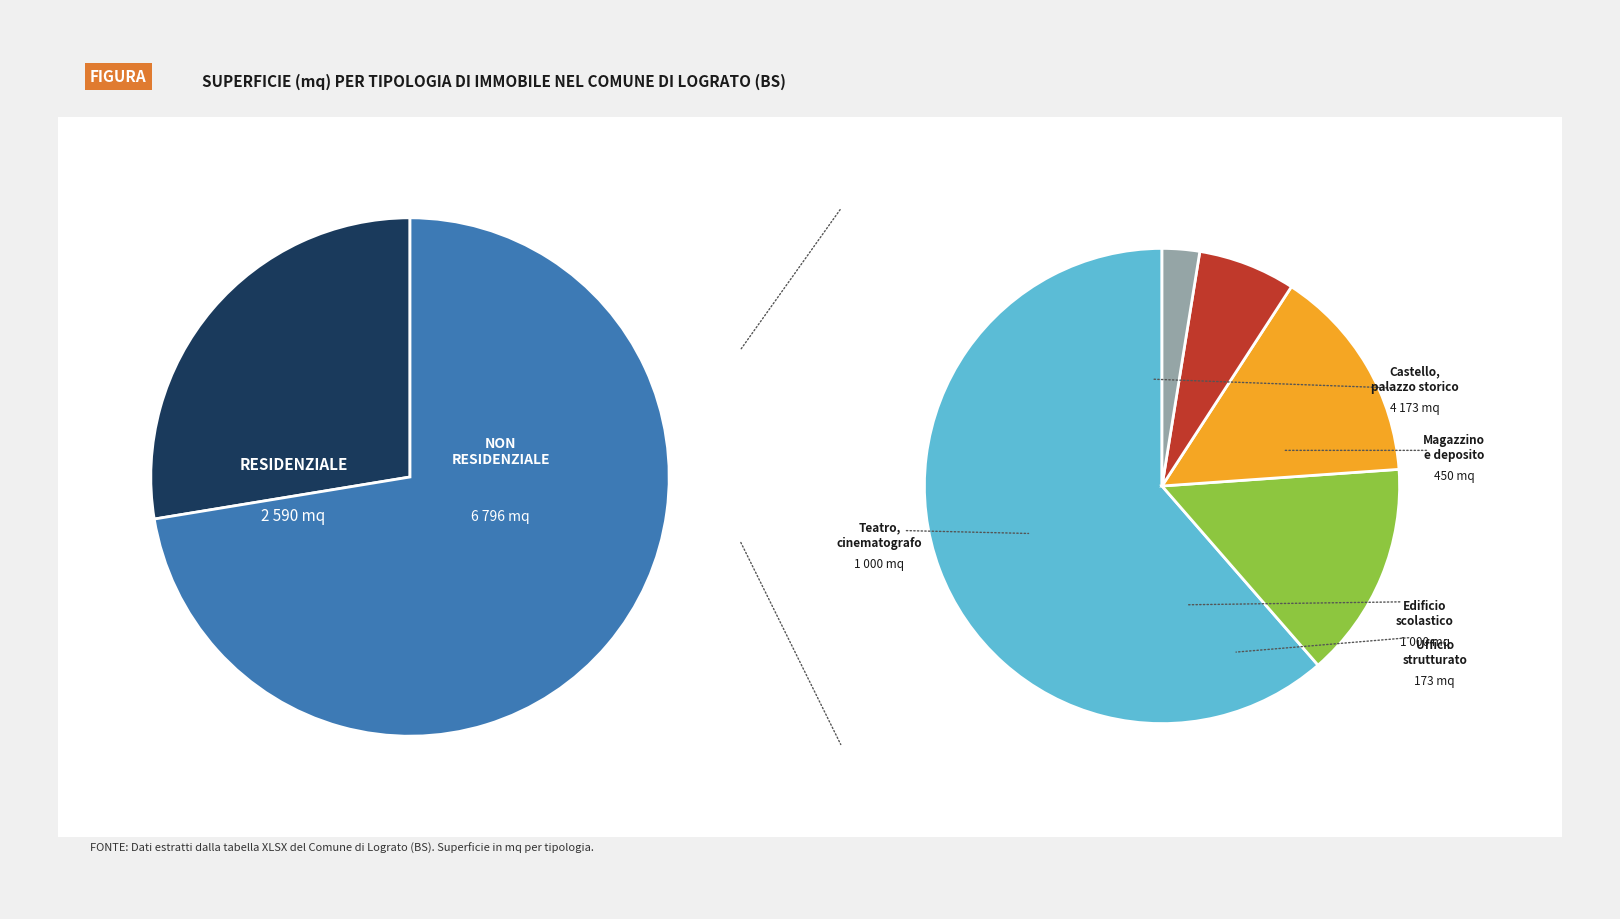

Does Magazzino e locali di deposito account for over 50% of the chart?

No